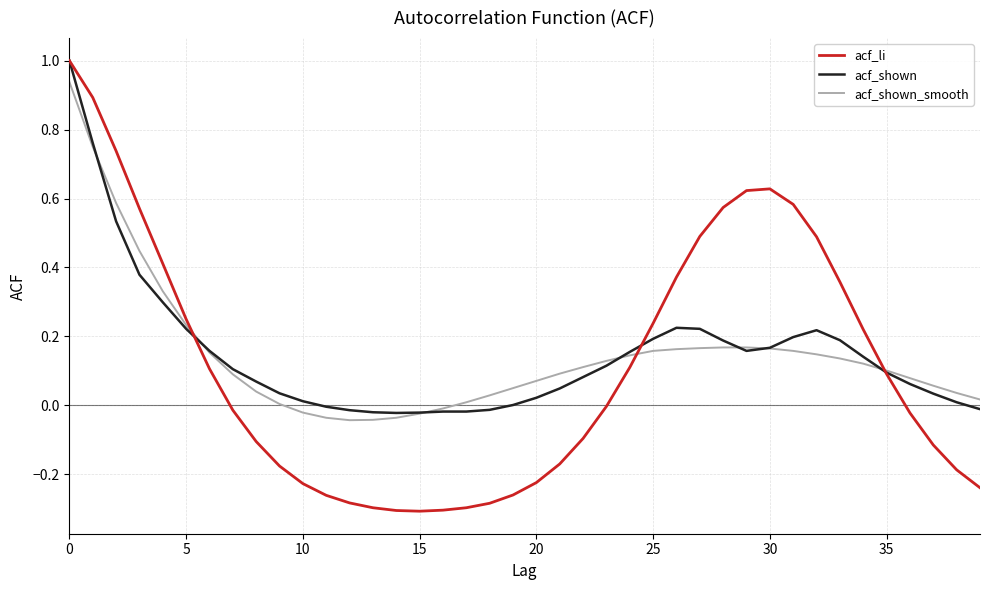

What is the average value of the acf_shown_smooth series?

0.1